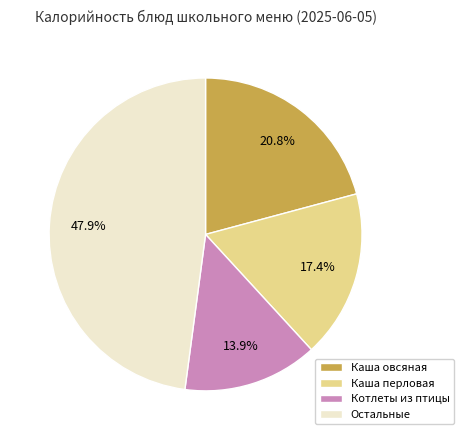

How many segments does this pie chart have?

4